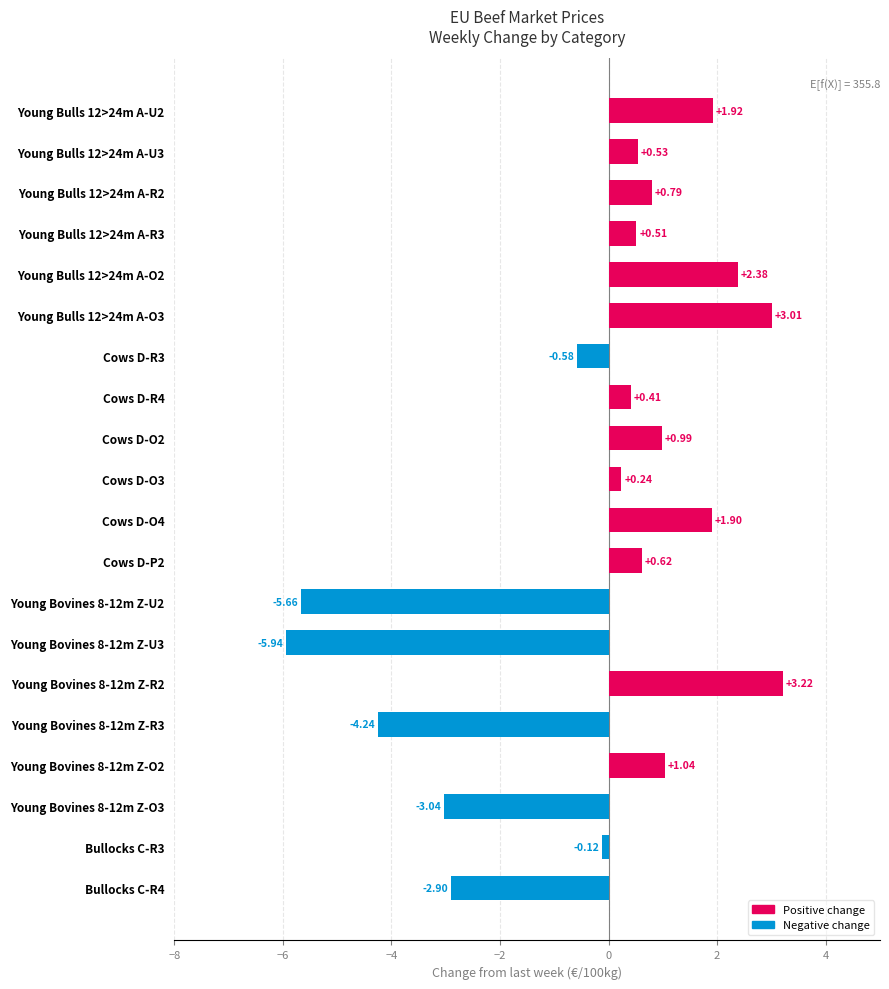

What is the difference between the second highest and second lowest values?

8.7